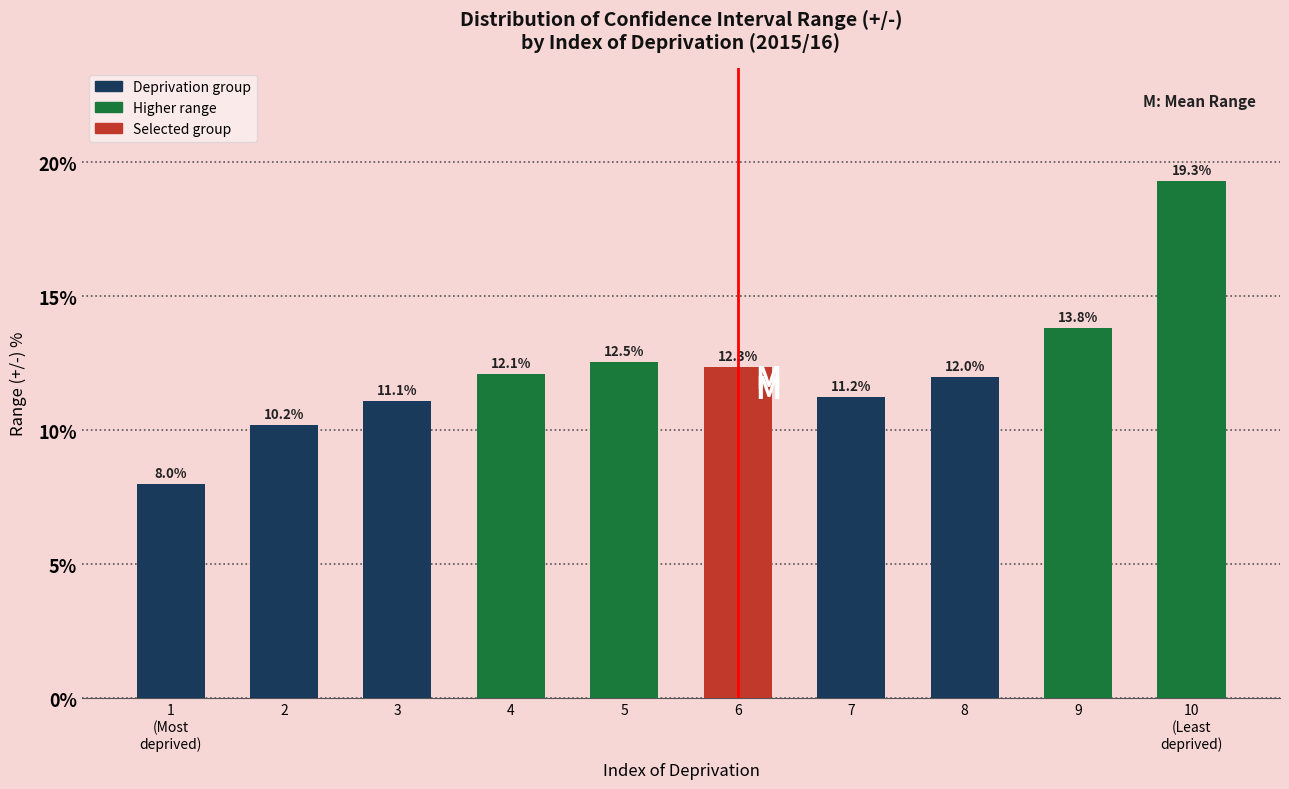

Reading right to left, list all the values displayed in this chart.

19.3	13.8	12.0	11.2	12.3	12.5	12.1	11.1	10.2	8.0